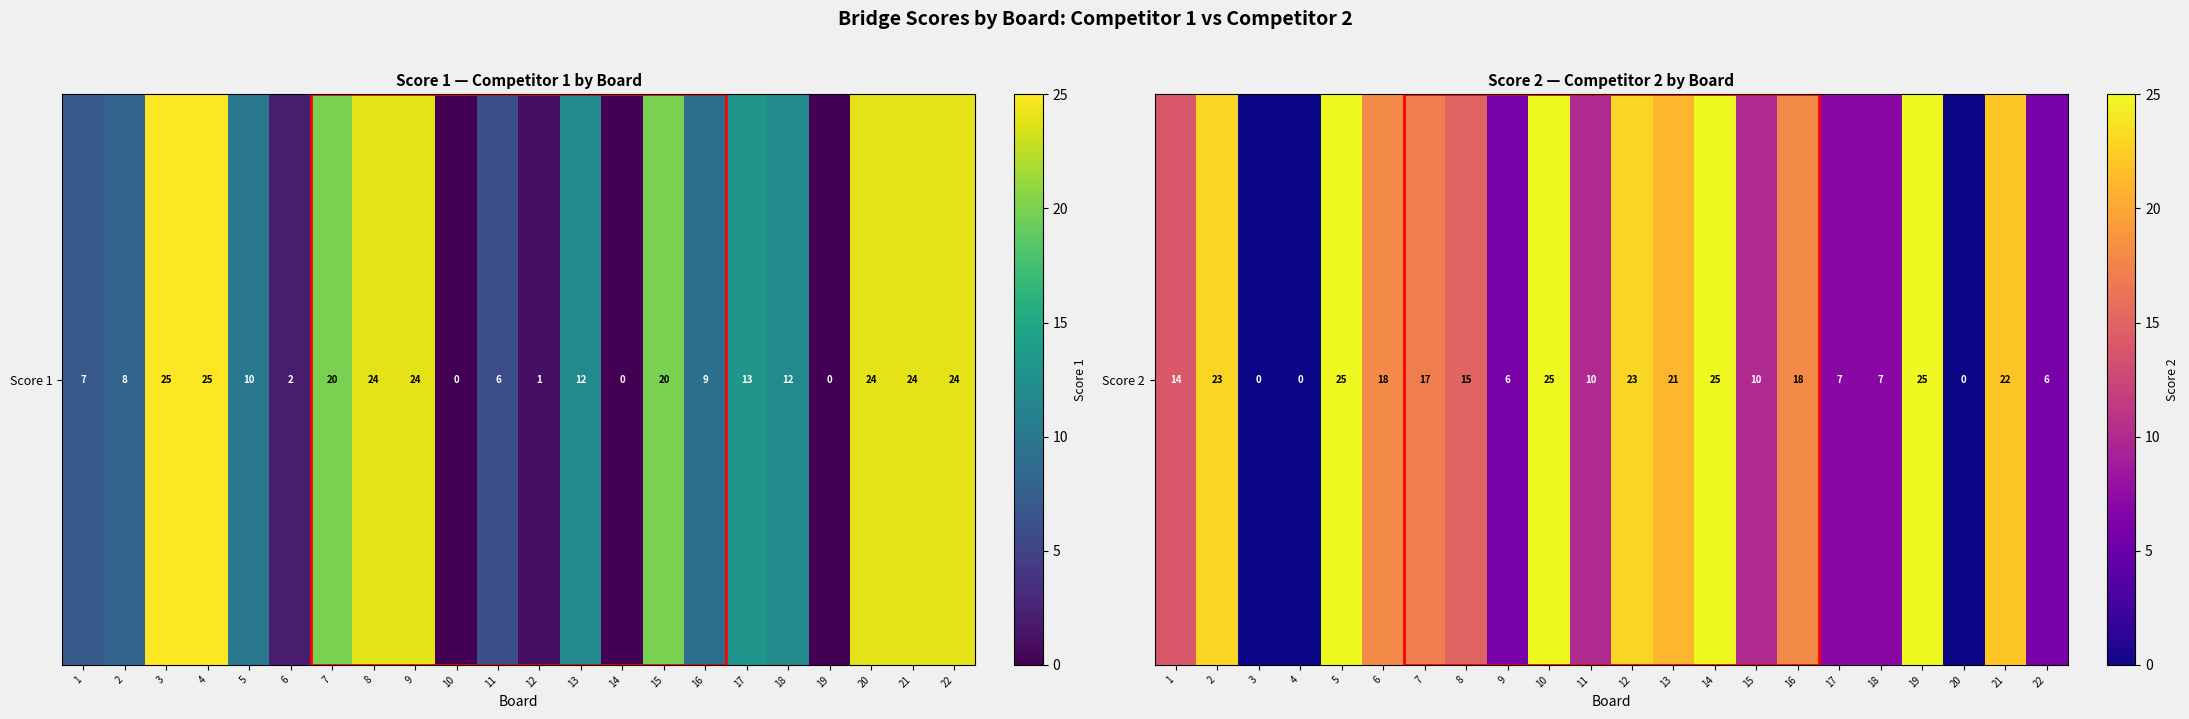

What is the difference between the maximum and minimum values?

25